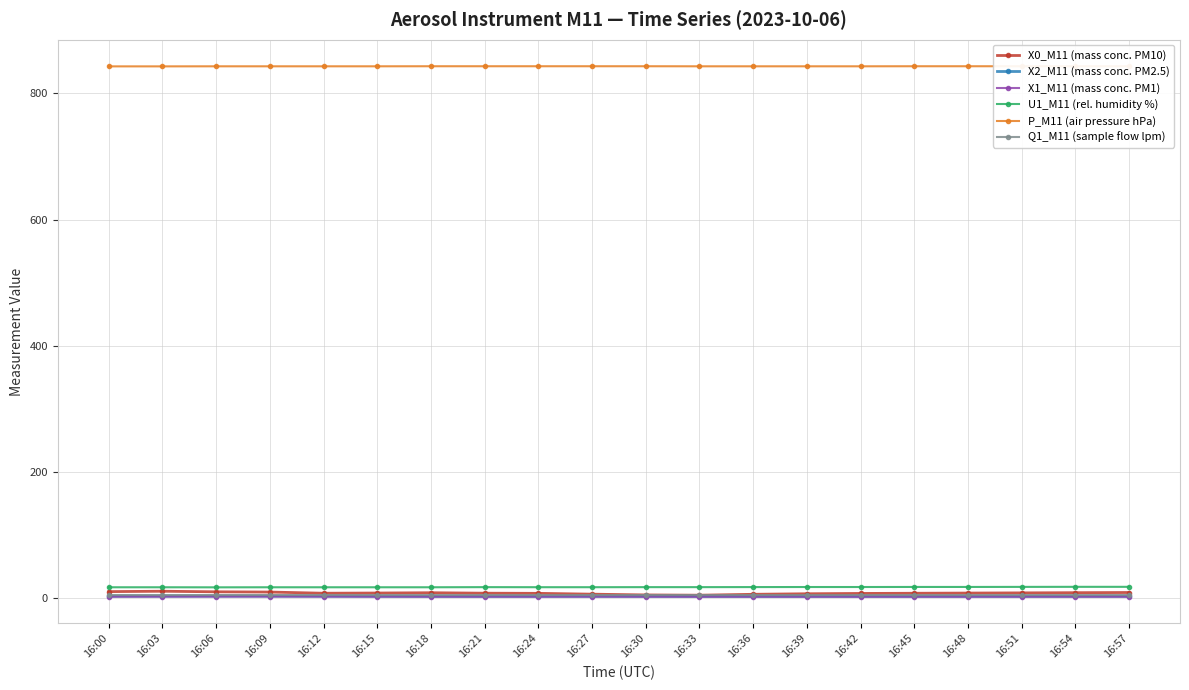

What is the total value across all series at 16:06?

881.2